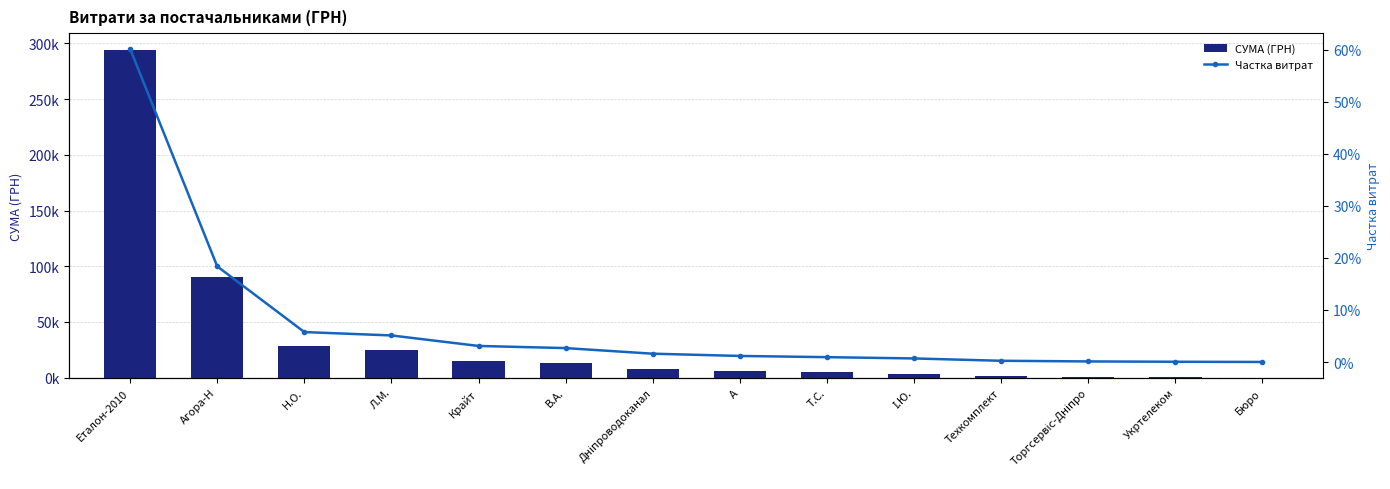

At how many categories does at least one series exceed 221360?

1